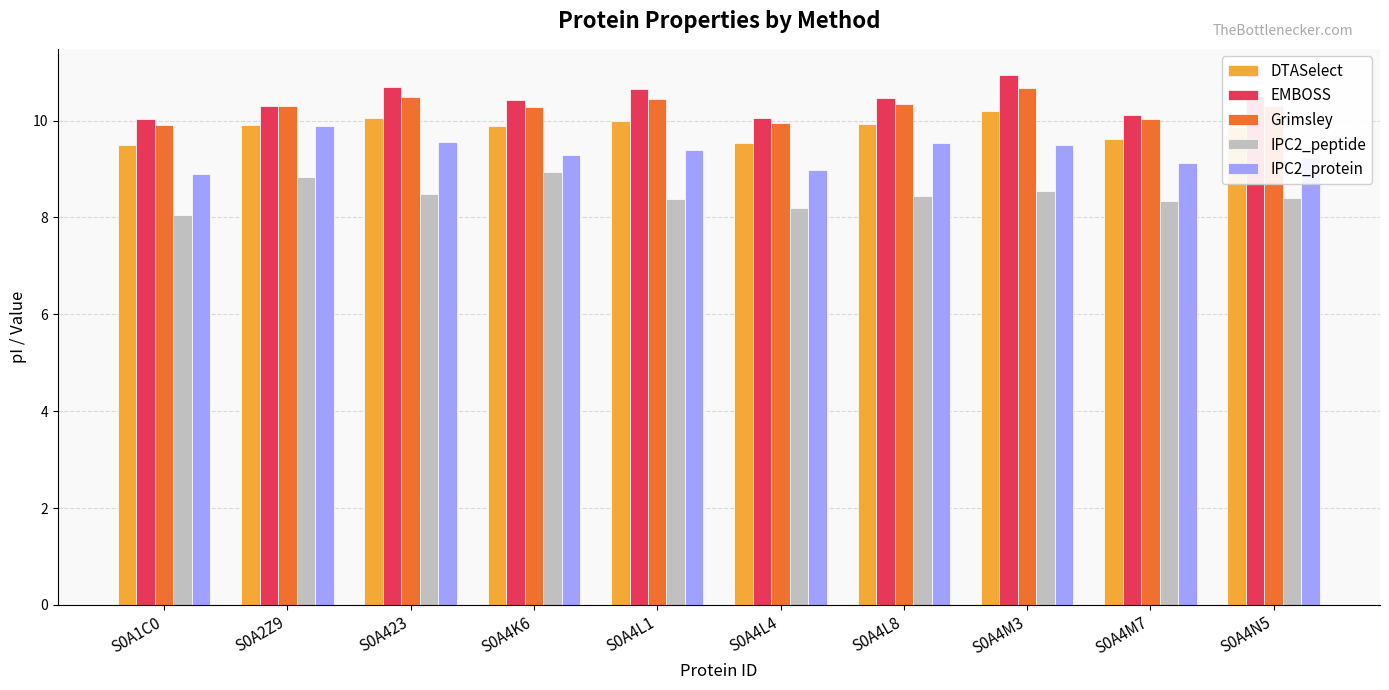

Is it true that EMBOSS equals 10.7 at S0A4L1?

True